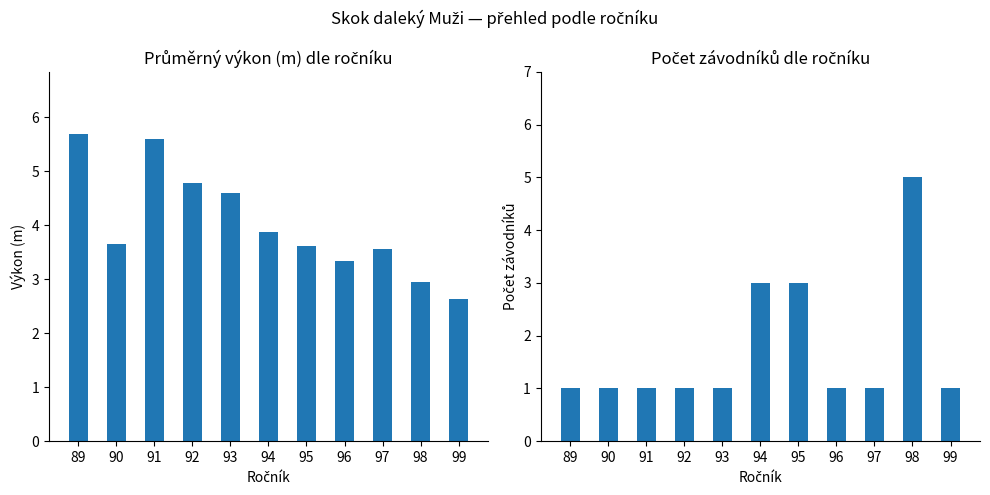

At which label does Průměrný výkon reach its minimum?

99